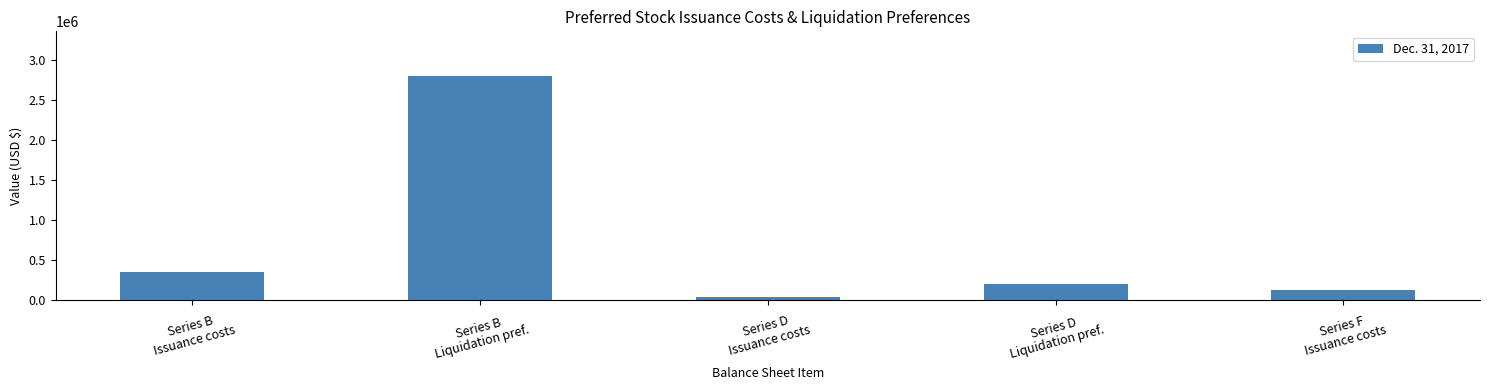

Where is the data nearest to the value 1415278?

Series B
Issuance costs